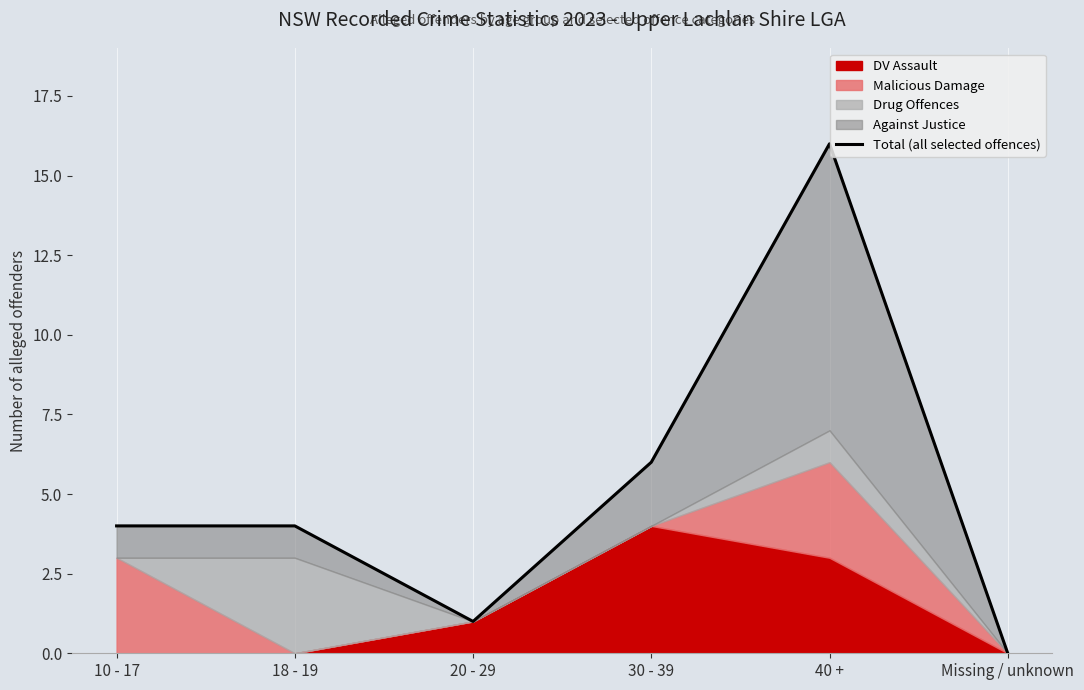

What is the change in value from 10 - 17 to 30 - 39?

+2